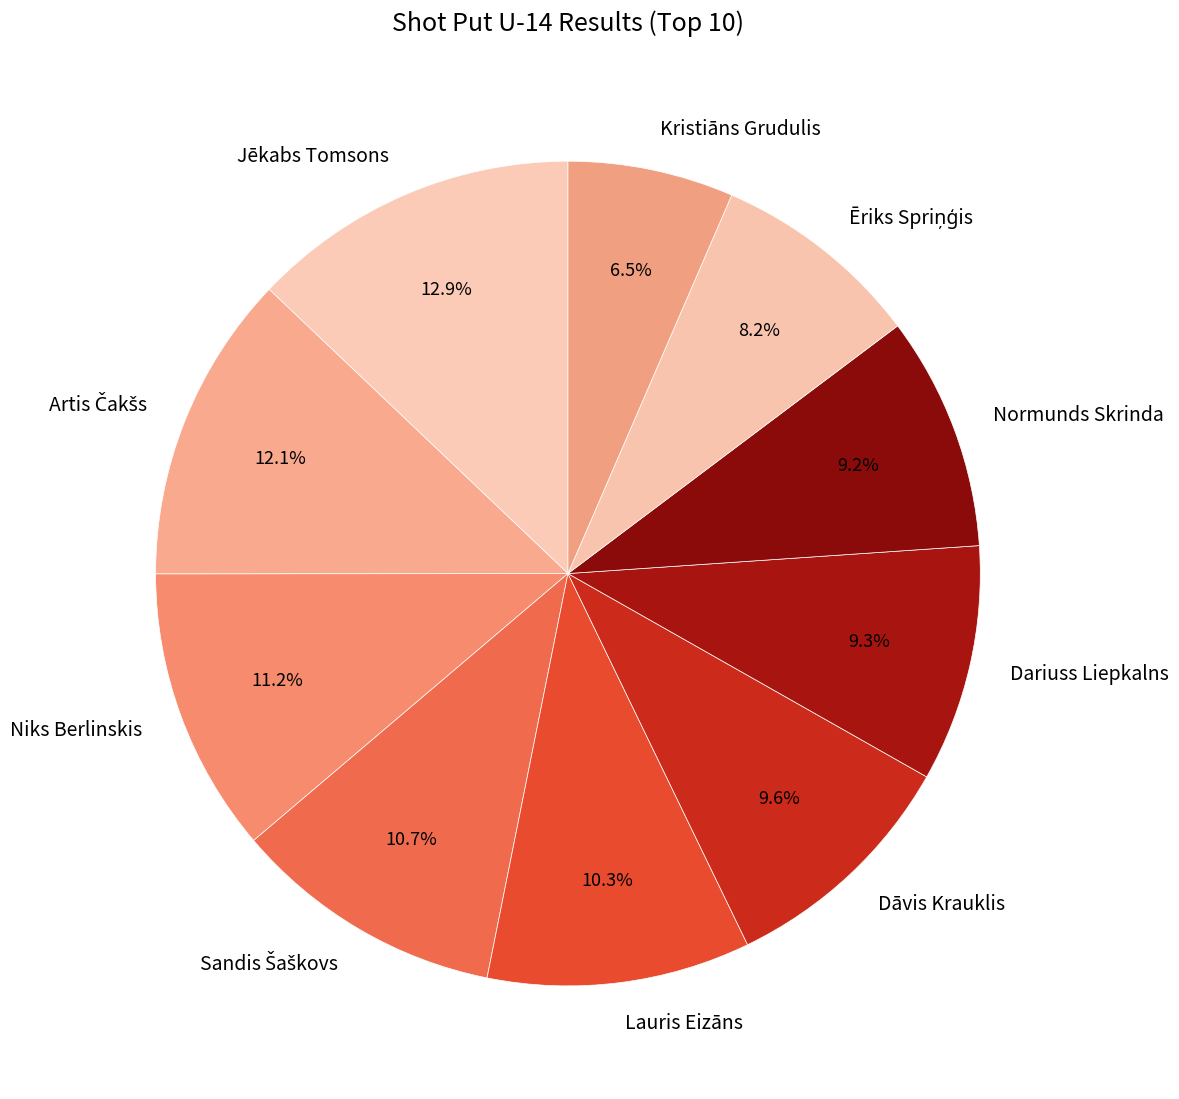

To the nearest percent, what percentage of the pie is Jēkabs Tomsons?

13%